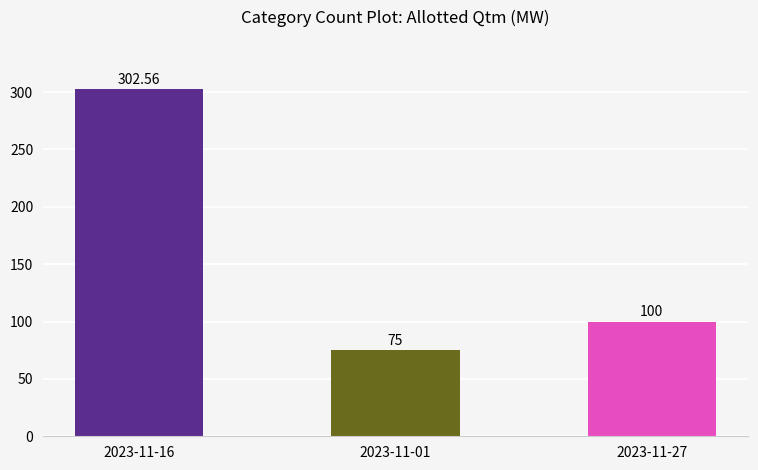

Count the number of data series in this chart.

1